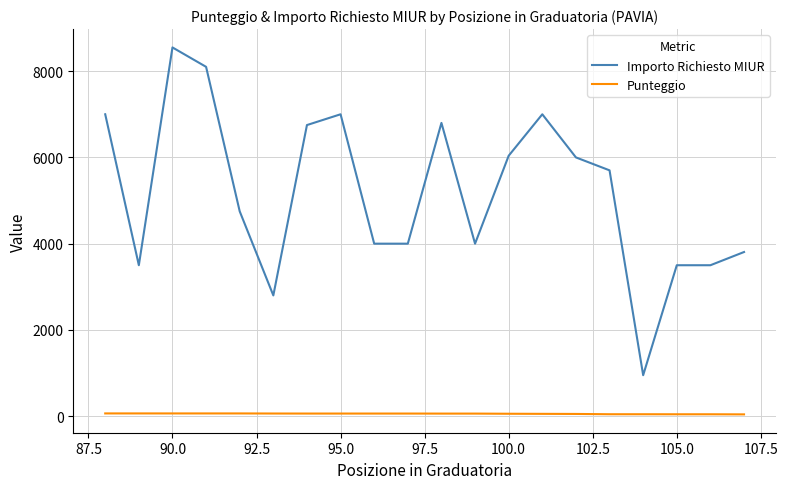

List the series in order of their peak value, lowest first.

Punteggio, Importo Richiesto MIUR